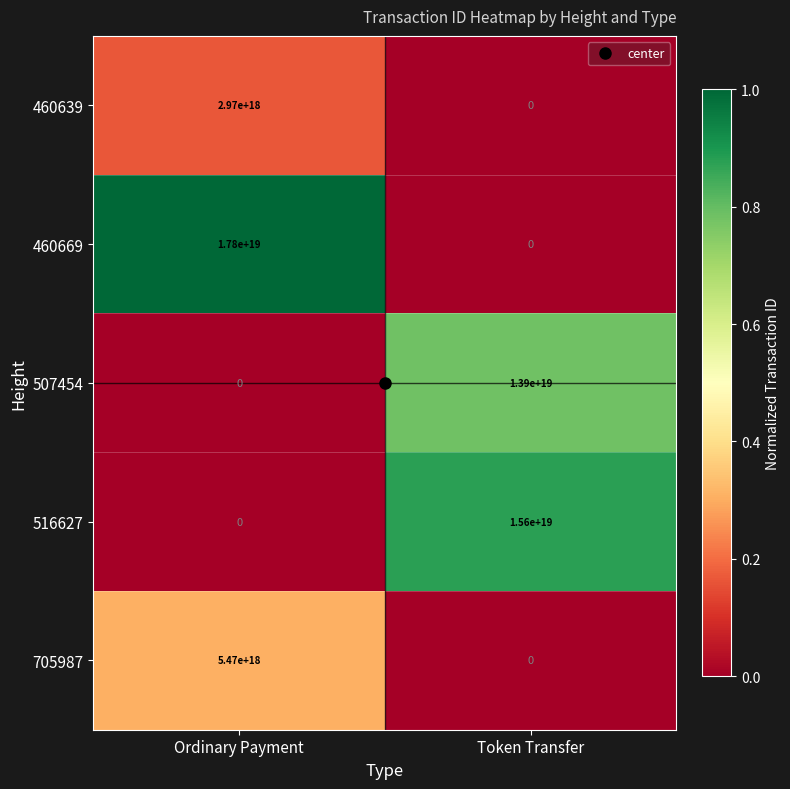

At which category is the sum across all series the highest?

Token Transfer